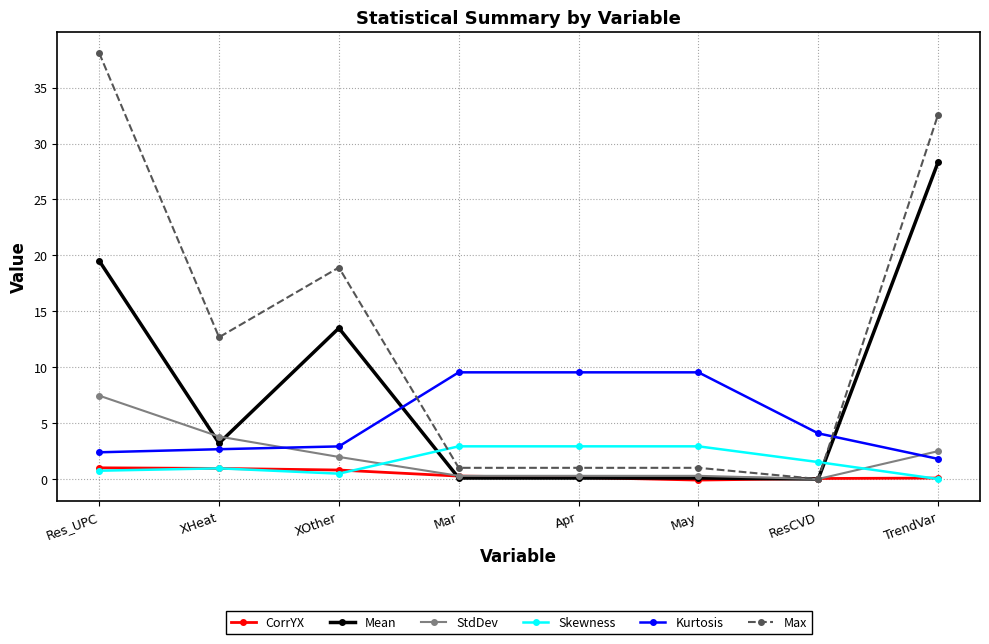

What is the difference between the highest and lowest values at TrendVar?

32.6